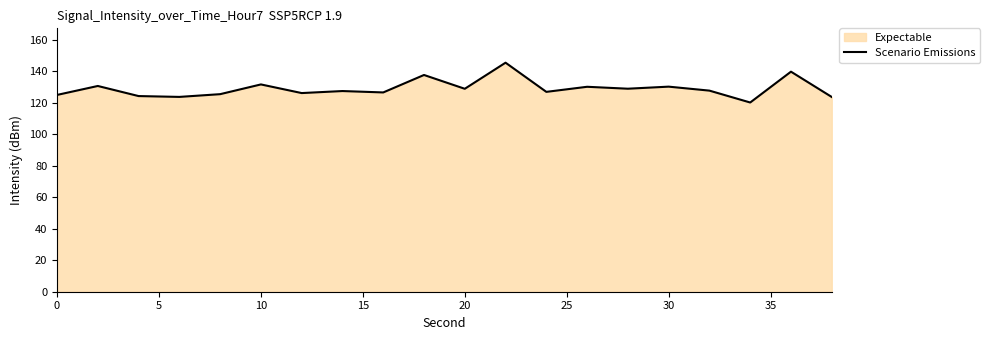

Does the chart have visible grid lines?

No